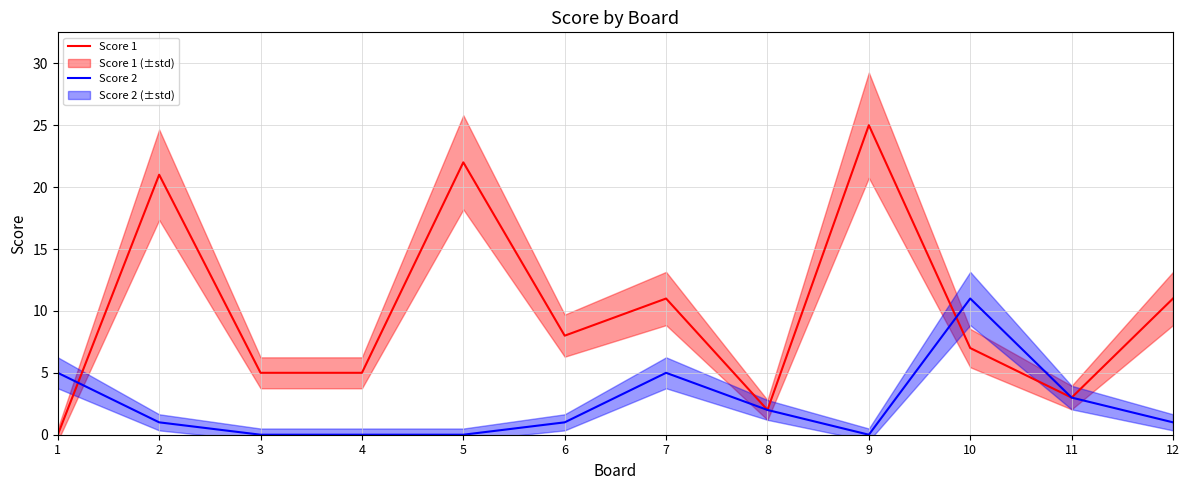

At how many categories does at least one series exceed 4?

10